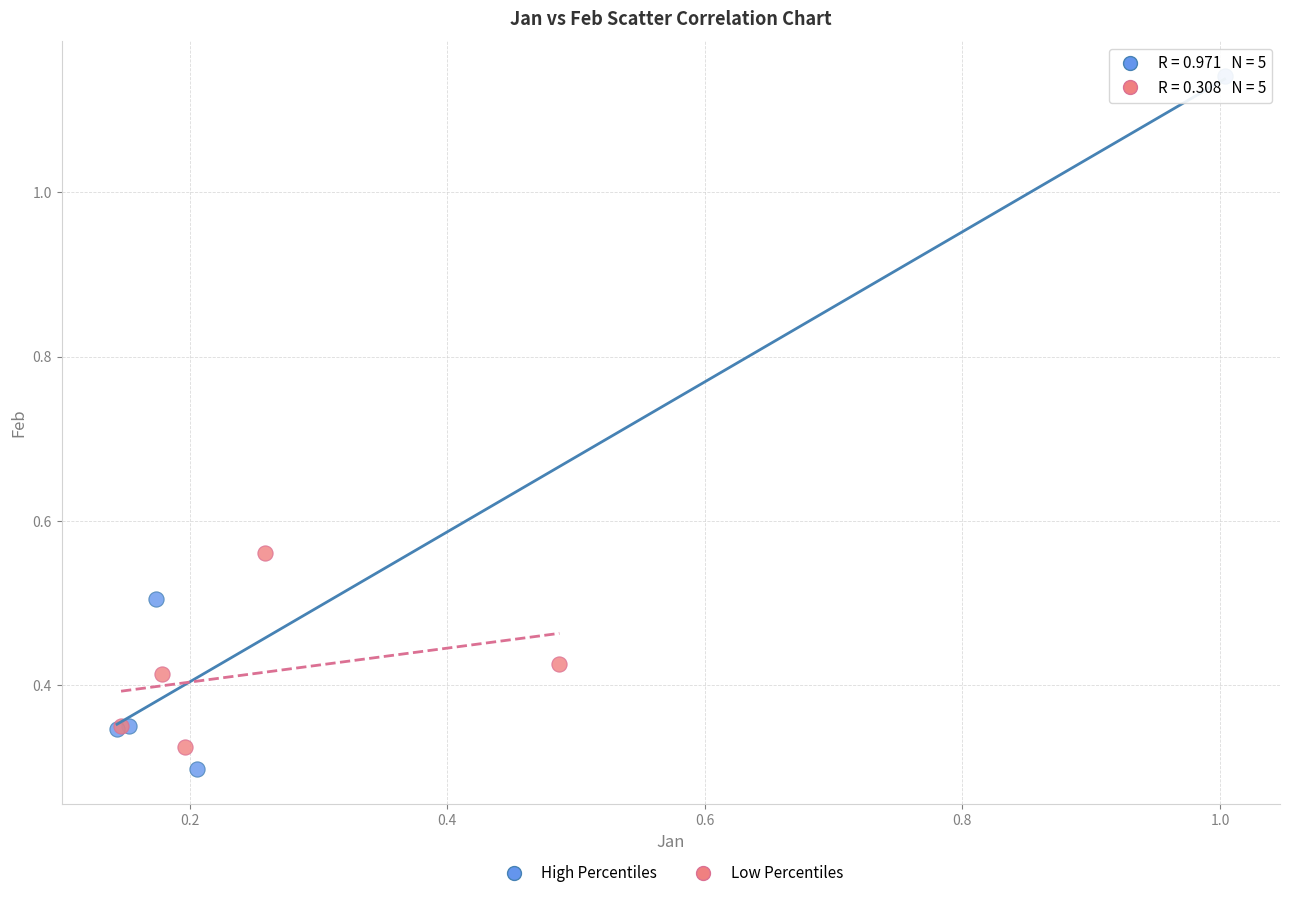

Which series contains the highest Y value?

High Percentiles